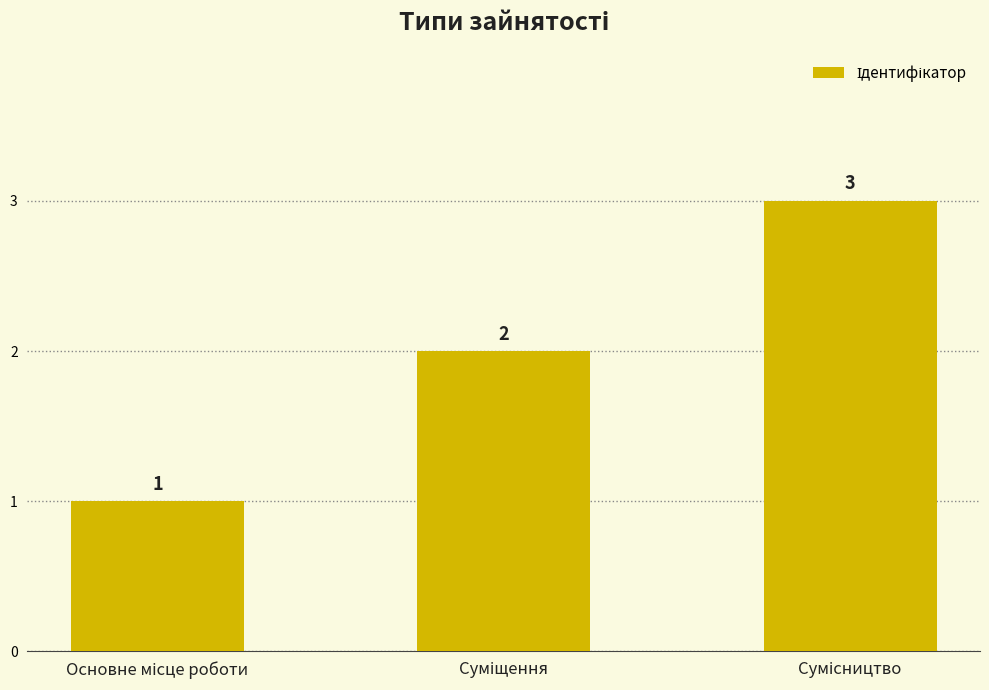

What is the sum of all values?

6